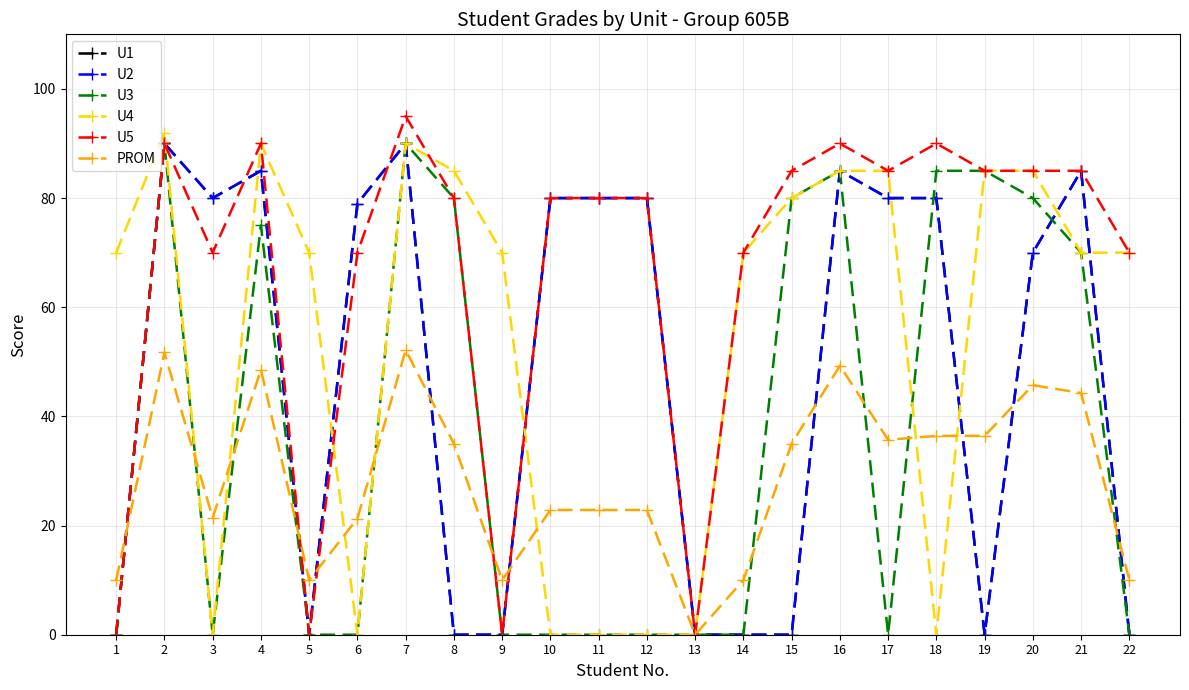

Is this an area chart (filled region under the line)?

No